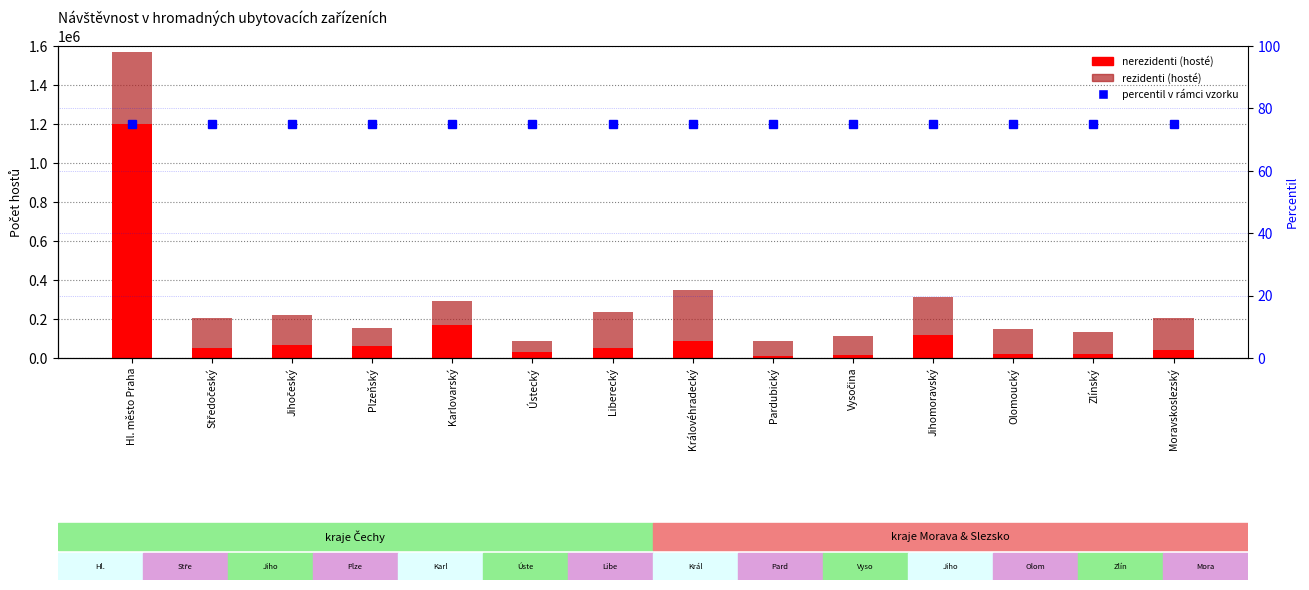

Is the value of nerezidenti (hosté) at Olomoucký greater than the value of percentil v rámci vzorku at Olomoucký?

Yes